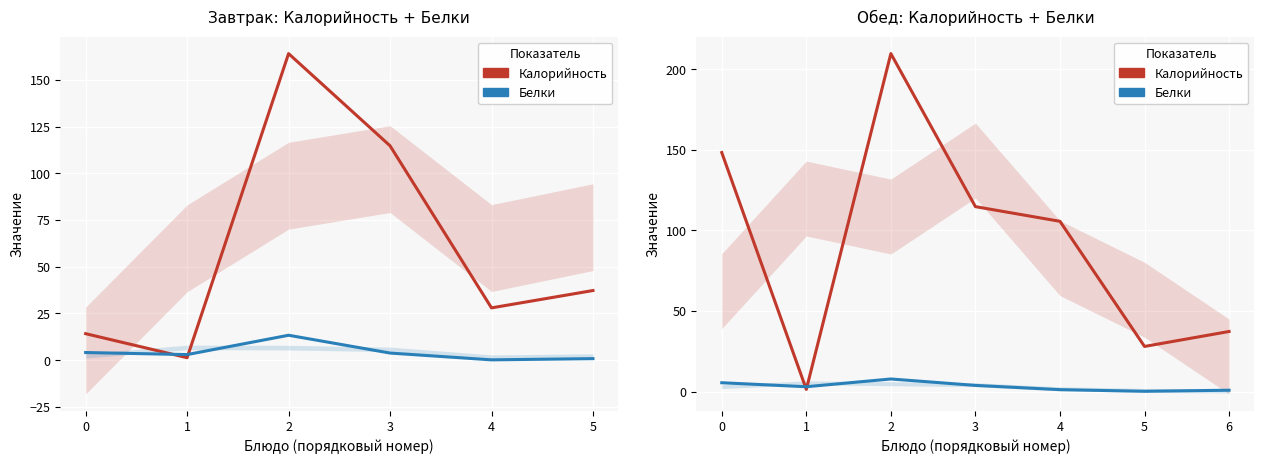

Is it true that Калорийность equals 164.6 at 3?

False